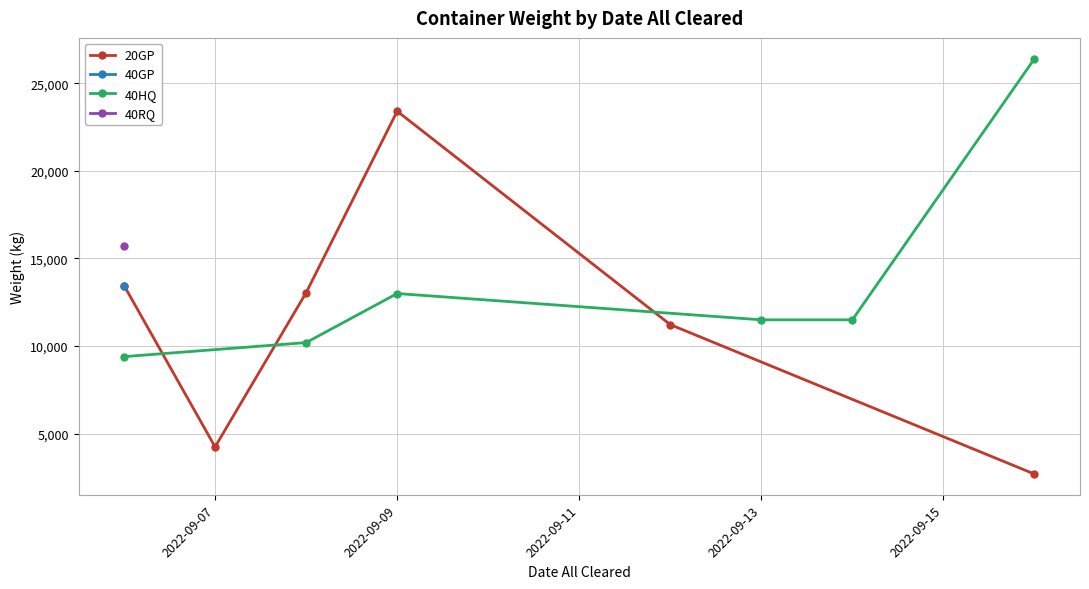

The value of 20GP at 2022-09-07 is 4250.0. True or false?

True